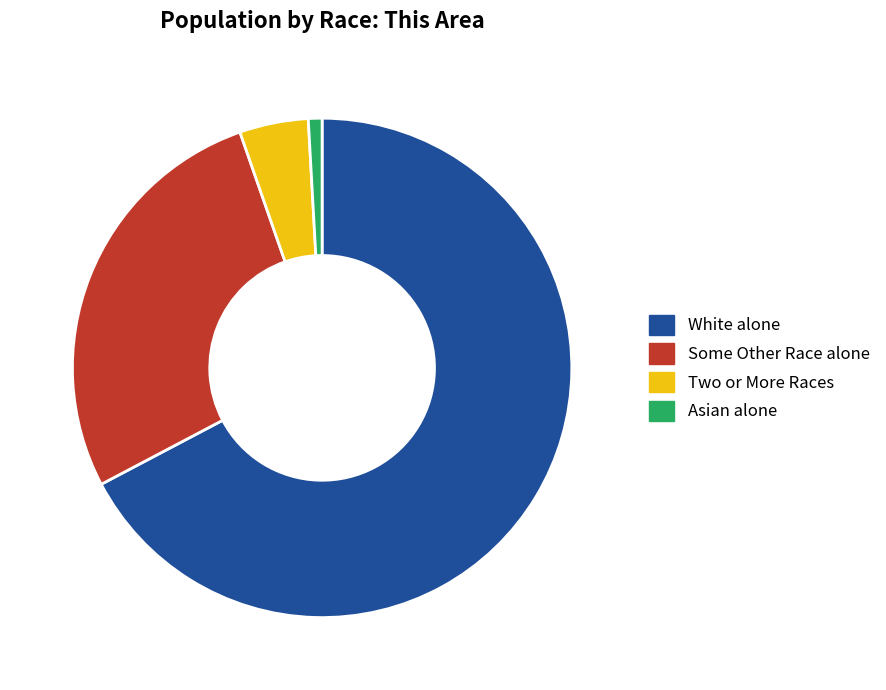

Combined, do Some Other Race alone and Two or More Races account for over 50%?

No